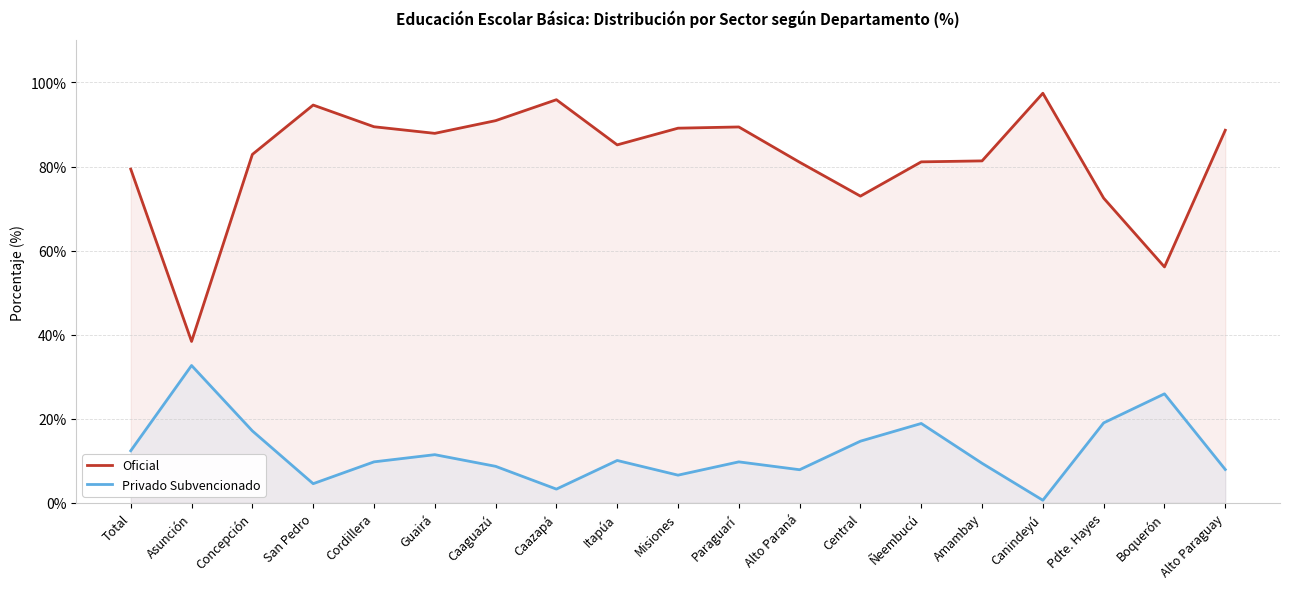

Rank the series by their maximum value, from lowest to highest.

Privado Subvencionado, Oficial